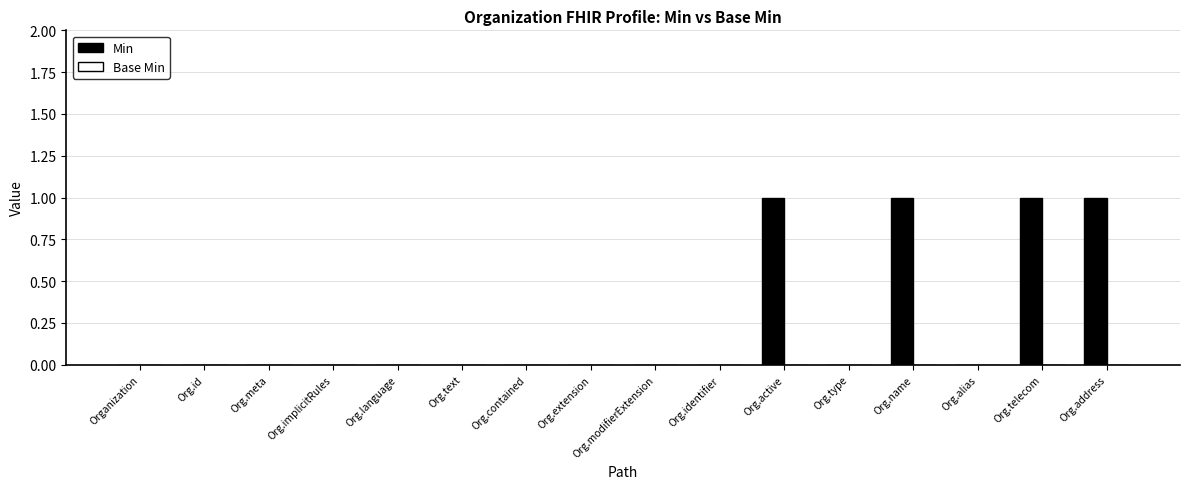

The value at Org.id is 0. True or false?

True